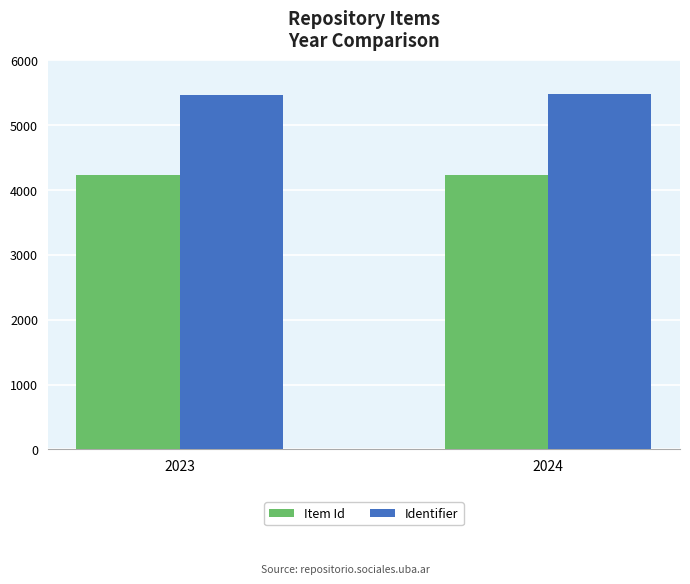

At how many categories does at least one series exceed 4663?

2